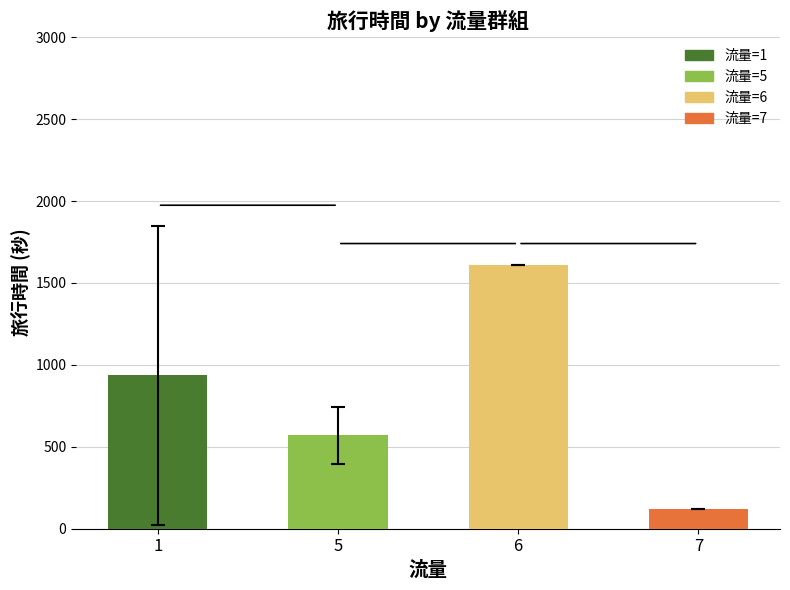

The value at 1 is 935.1. True or false?

True